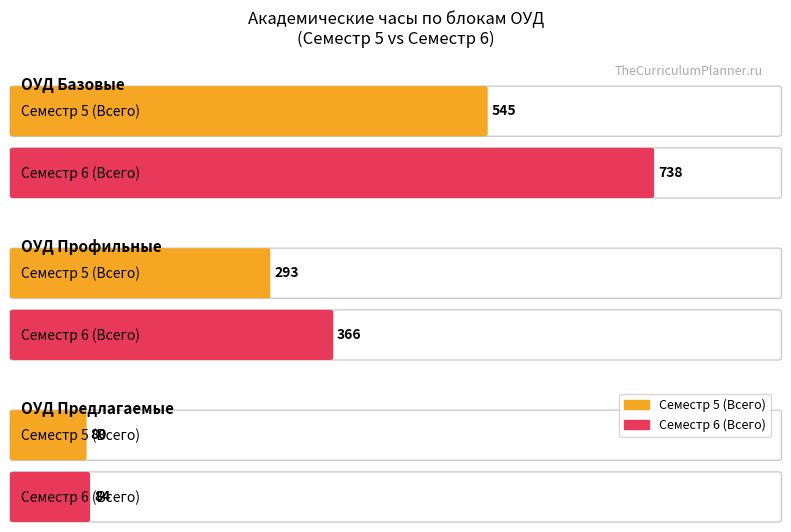

Reading left to right, transcribe all the data shown in this chart.

Семестр 5 (Всего): ОУД Базовые=545	ОУД Профильные=293	ОУД Предлагаемые=80
Семестр 6 (Всего): ОУД Базовые=738	ОУД Профильные=366	ОУД Предлагаемые=84